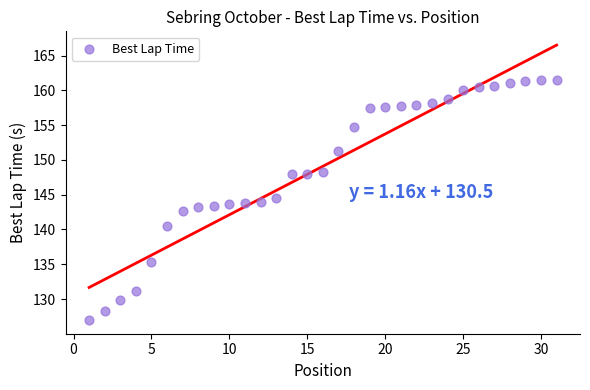

What is the range of X values (max minus min)?

30.0